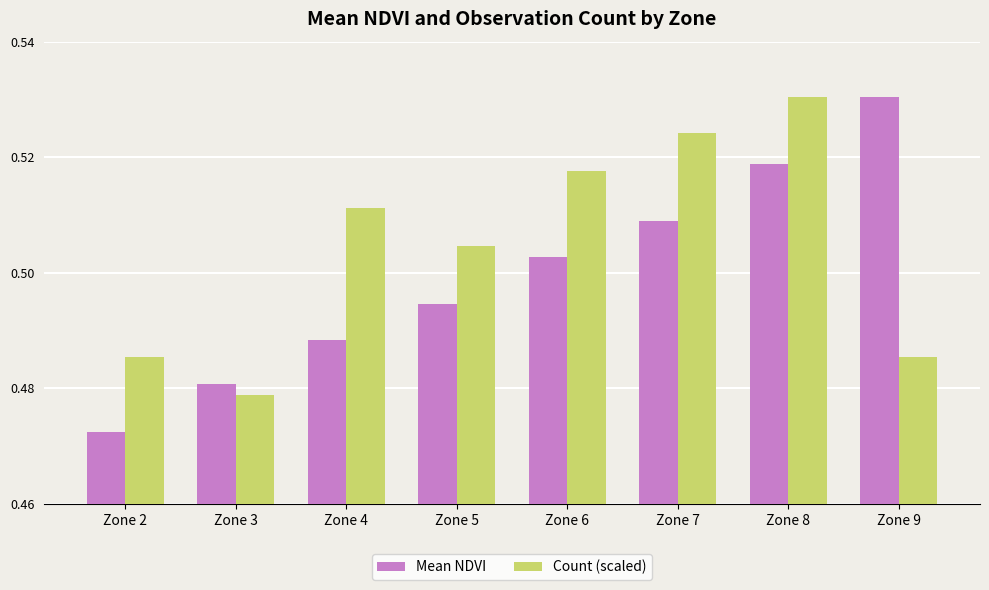

At which category is the sum across all series the highest?

Zone 8